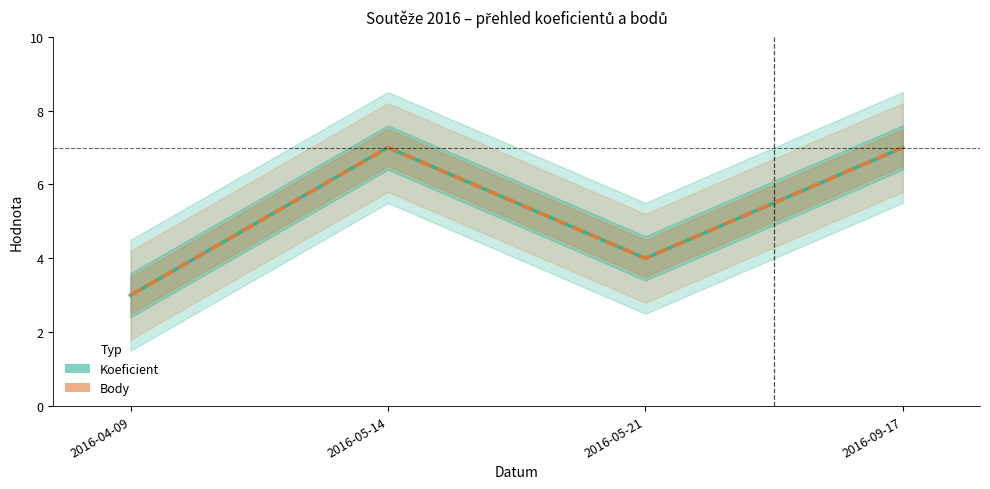

True or false: Koeficient and Body cross at least once.

False